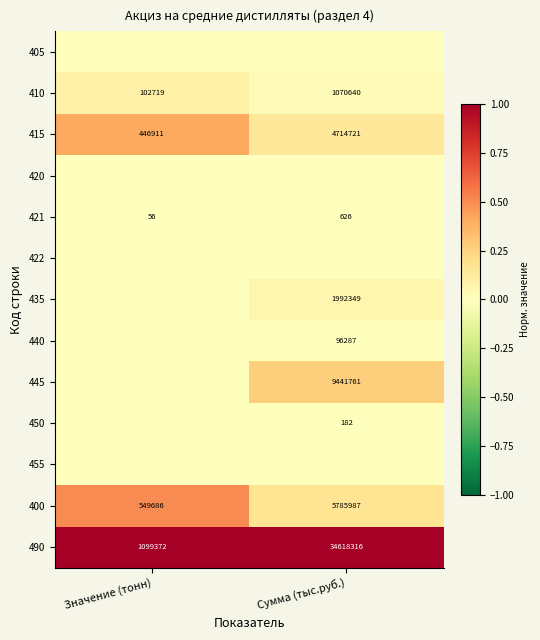

Where is 490 nearest to the value 17858844?

Значение (тонн)